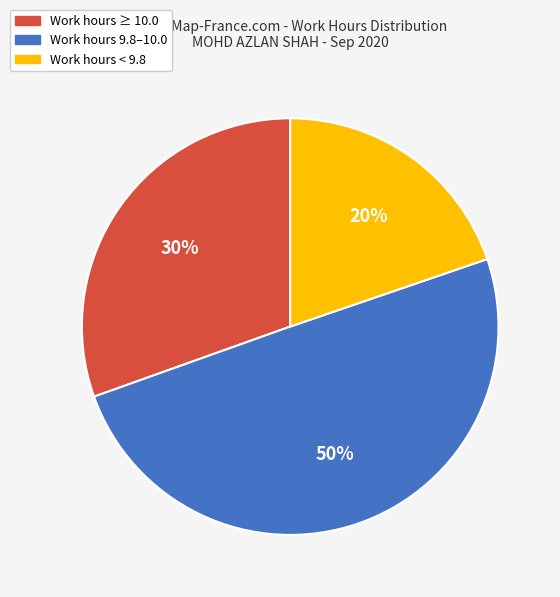

To the nearest percent, what is the average slice percentage?

33%